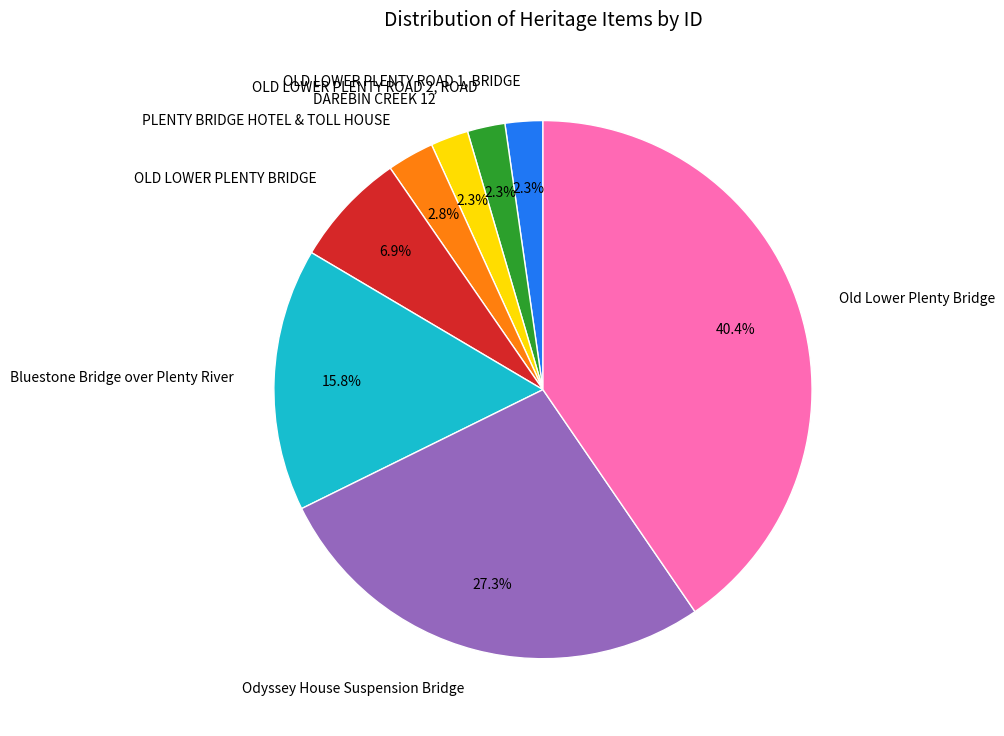

Between OLD LOWER PLENTY ROAD 2, ROAD and Bluestone Bridge over Plenty River, which is larger?

Bluestone Bridge over Plenty River